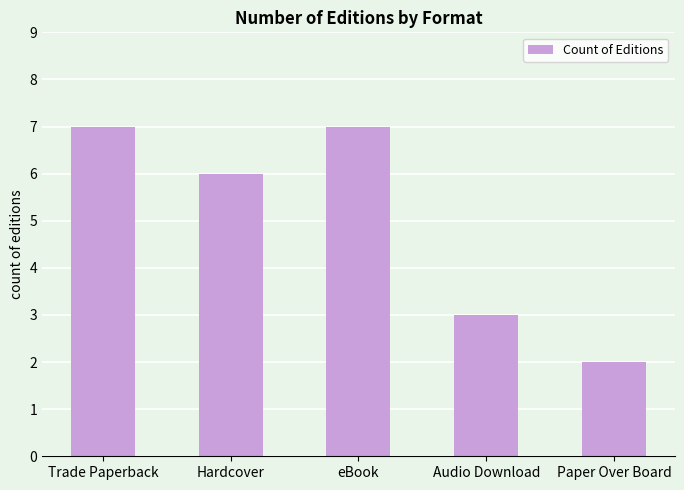

What is the label of the 4th bar from the right?

Hardcover